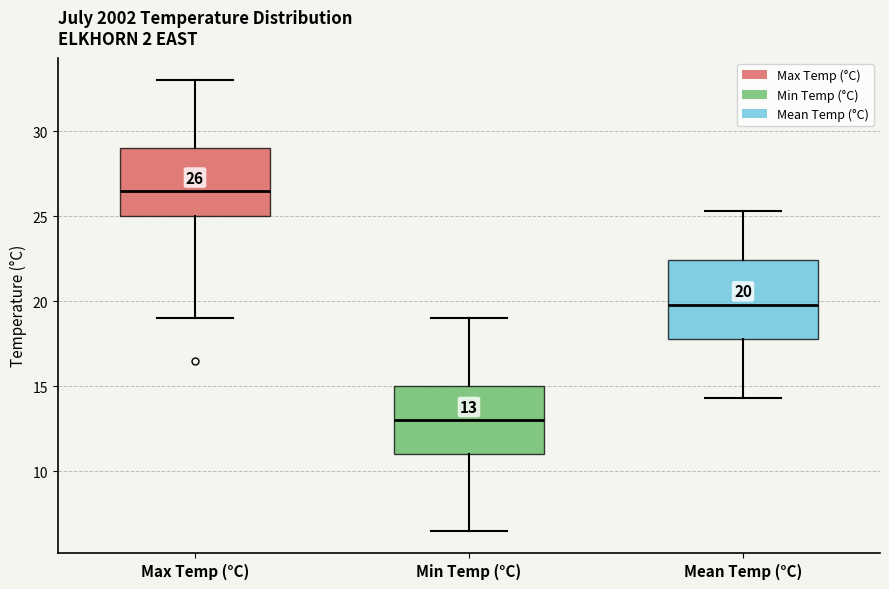

Comparing the boxes themselves (not the whiskers), which one is the tallest?

Mean Temp (°C)